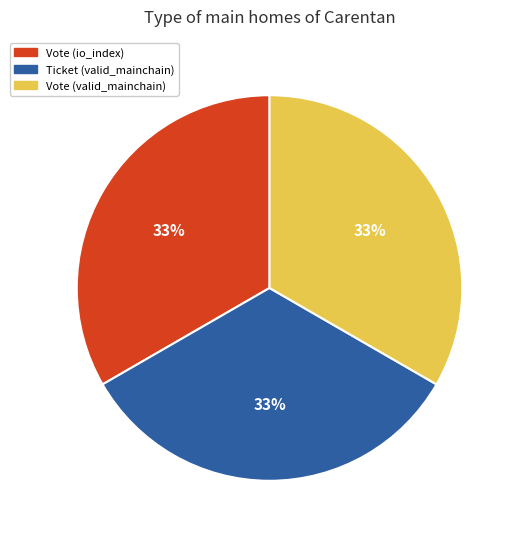

Is there any slice that represents more than half of the pie?

No